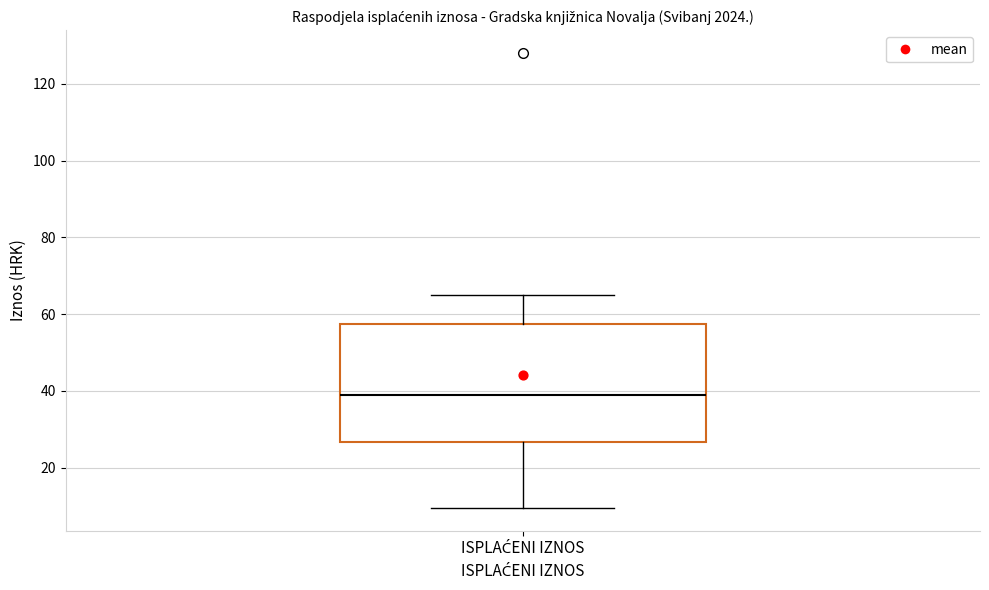

Read this box plot against the y-axis: the position of the median line, the range covered by the box, and the ends of both whiskers. The values are not printed on the chart, so give them approximately, as read against the axis.

median 38, box 26 to 58, whiskers 10 to 64